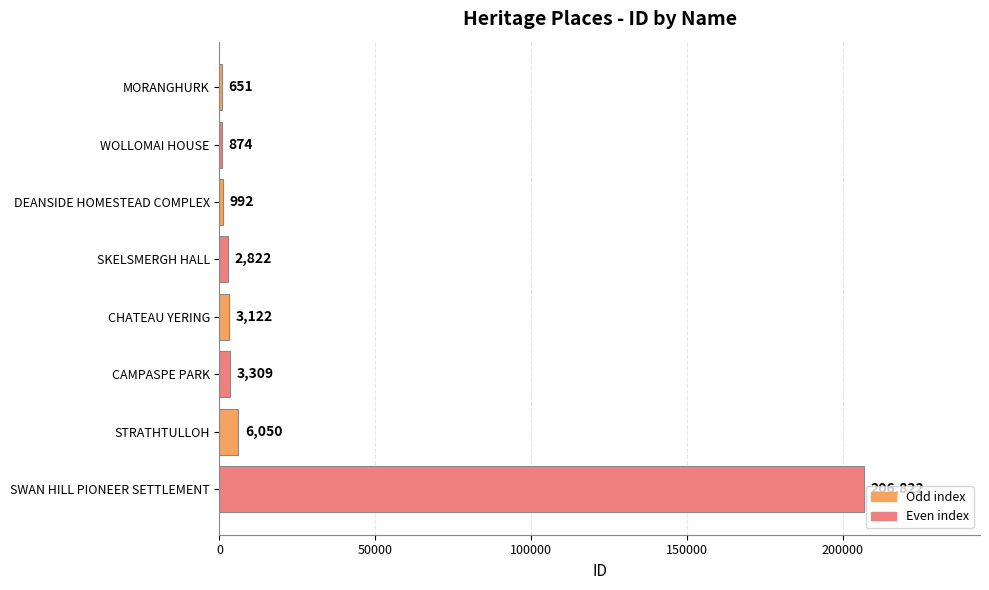

Where is the data nearest to the value 103736?

STRATHTULLOH